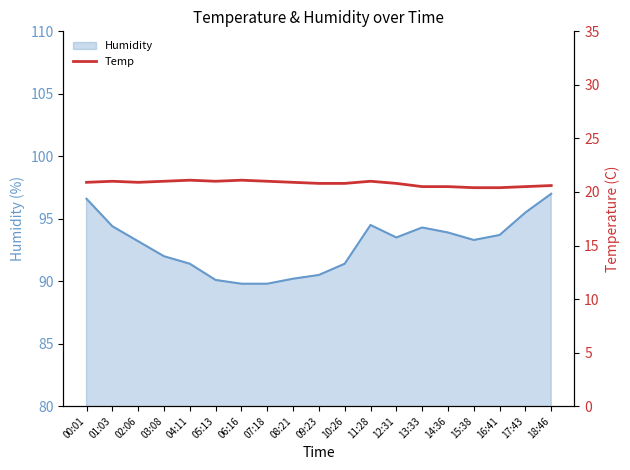

Read the value at 15:38.

20.4